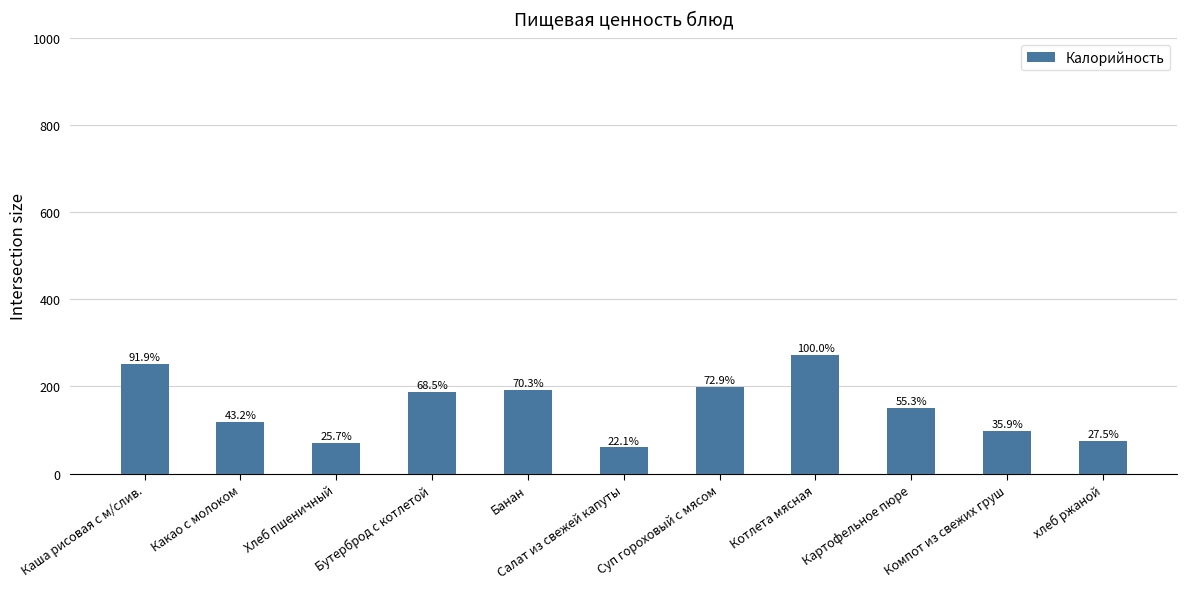

What is the value of the 6th bar from the left?

60.3